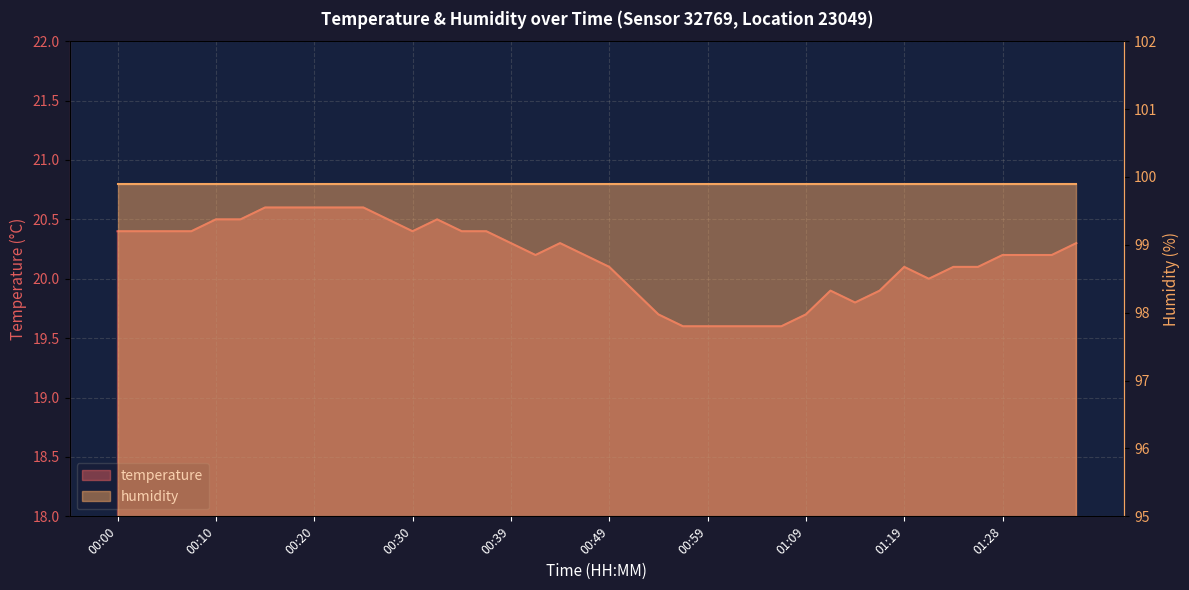

What is the value of the 12th point from the left?

20.5